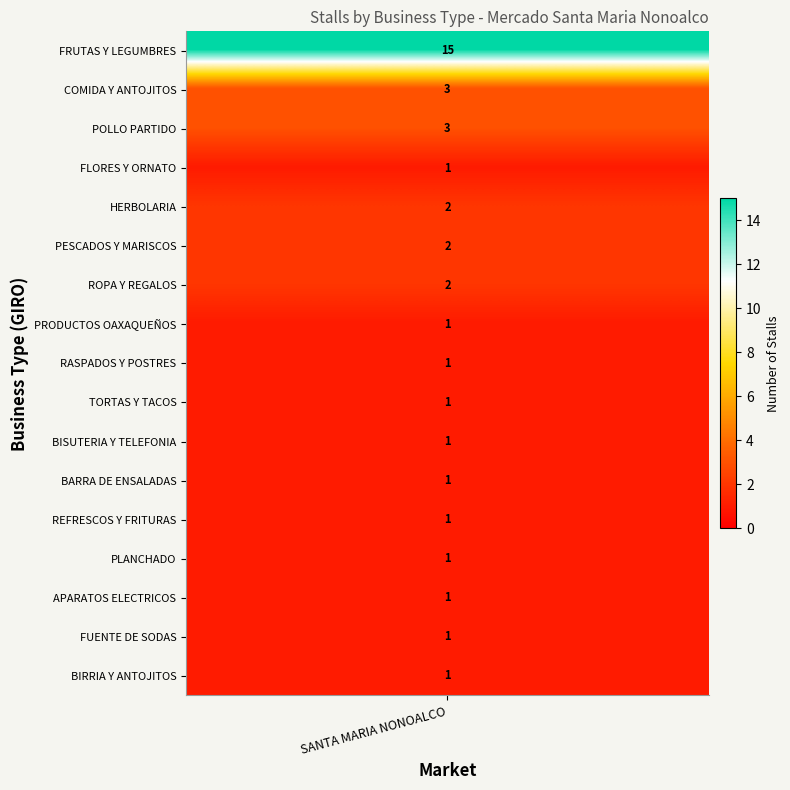

List the labels in order of value, smallest first.

FLORES Y ORNATO, PRODUCTOS OAXAQUEÑOS, RASPADOS Y POSTRES, TORTAS Y TACOS, BISUTERIA Y TELEFONIA, BARRA DE ENSALADAS, REFRESCOS Y FRITURAS, PLANCHADO, APARATOS ELECTRICOS, FUENTE DE SODAS, BIRRIA Y ANTOJITOS, HERBOLARIA, PESCADOS Y MARISCOS, ROPA Y REGALOS, COMIDA Y ANTOJITOS, POLLO PARTIDO, FRUTAS Y LEGUMBRES